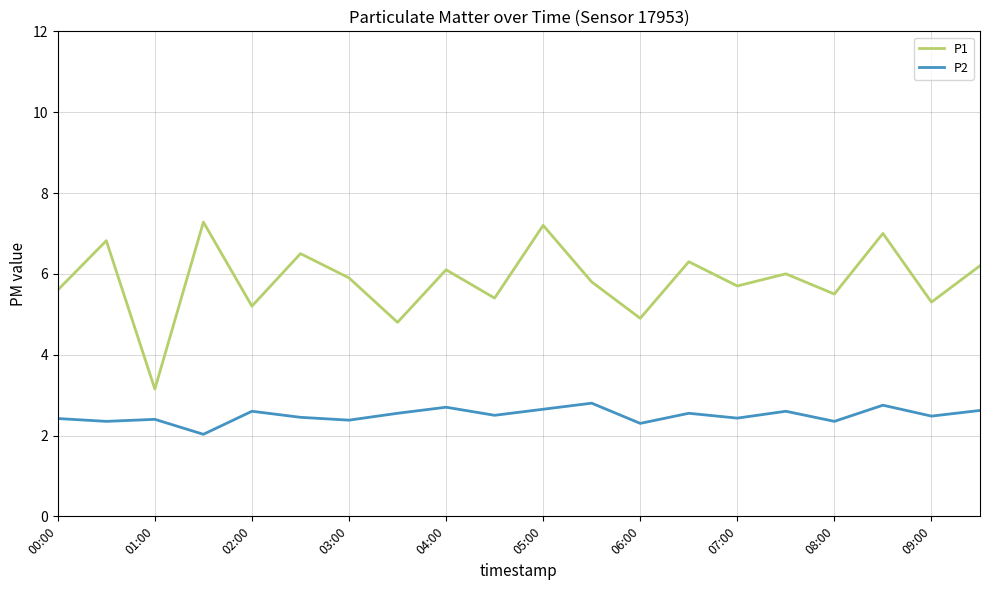

True or false: P1 and P2 intersect in this chart.

False